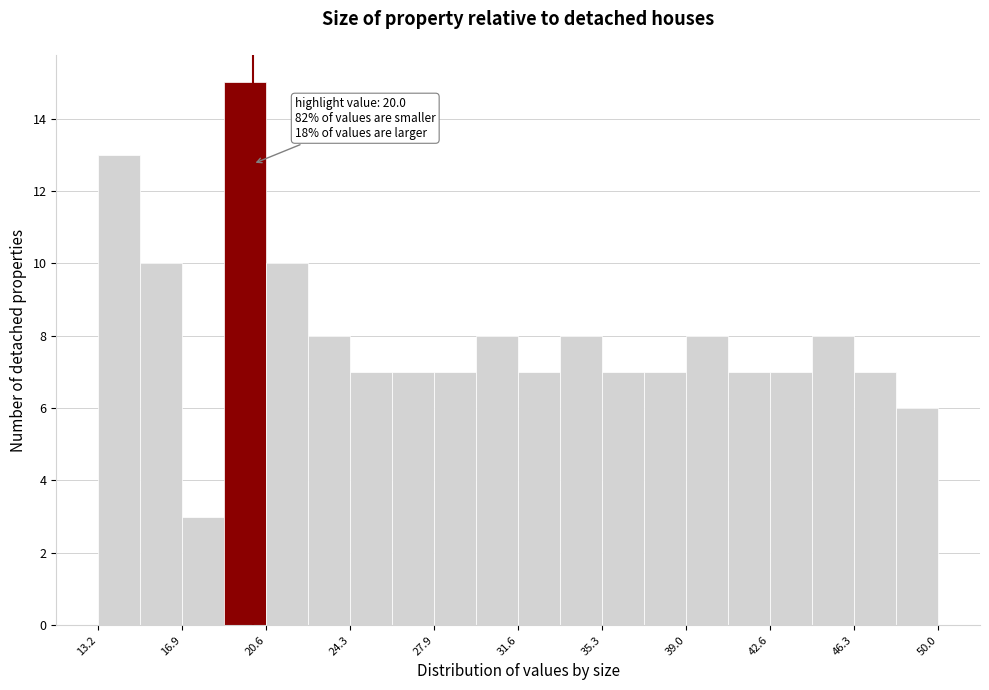

Around what value on the x-axis is the tallest bar? Give the approximate position of its centre, as read against the axis.

19.5